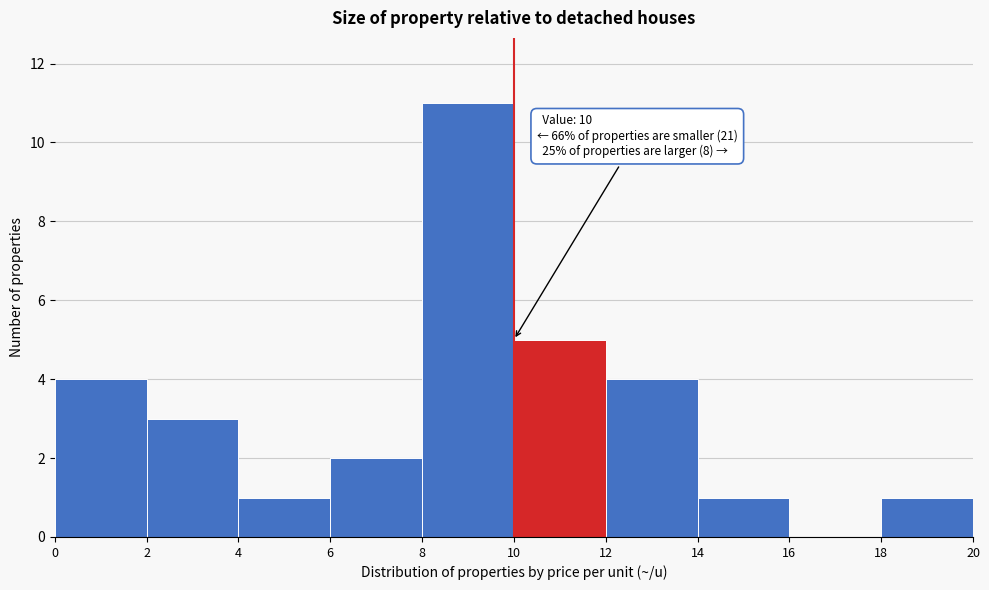

Over which range of the x-axis is the bar tallest?

8 to 10